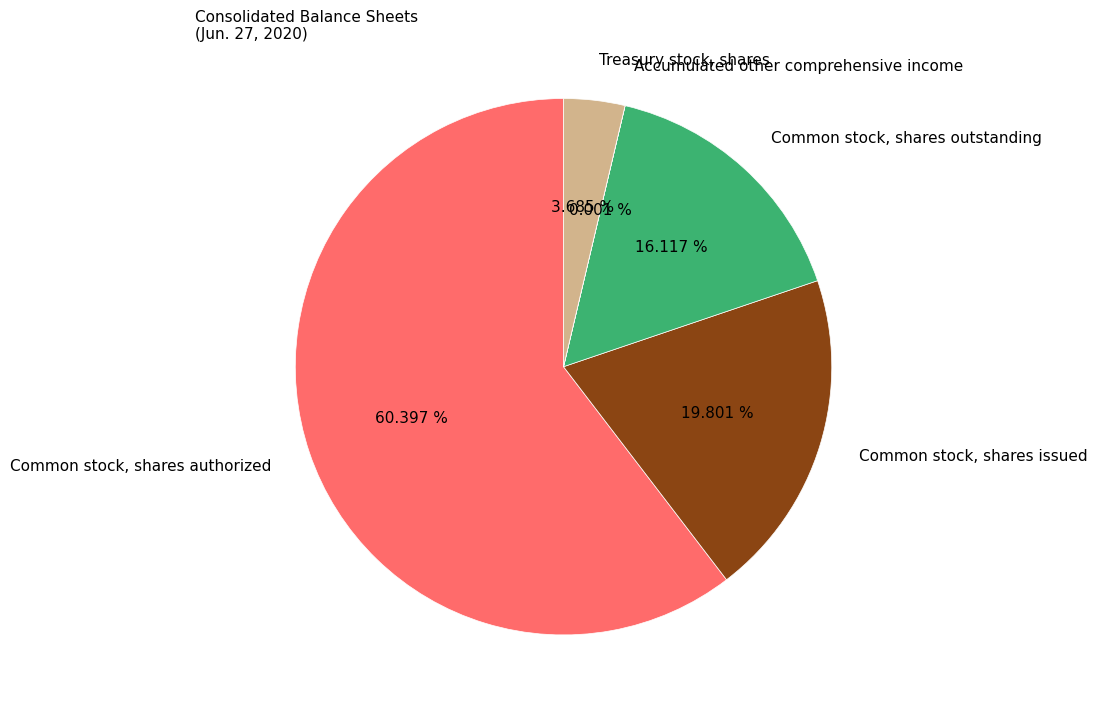

True or false: Common stock, shares authorized accounts for 60% of the total.

True